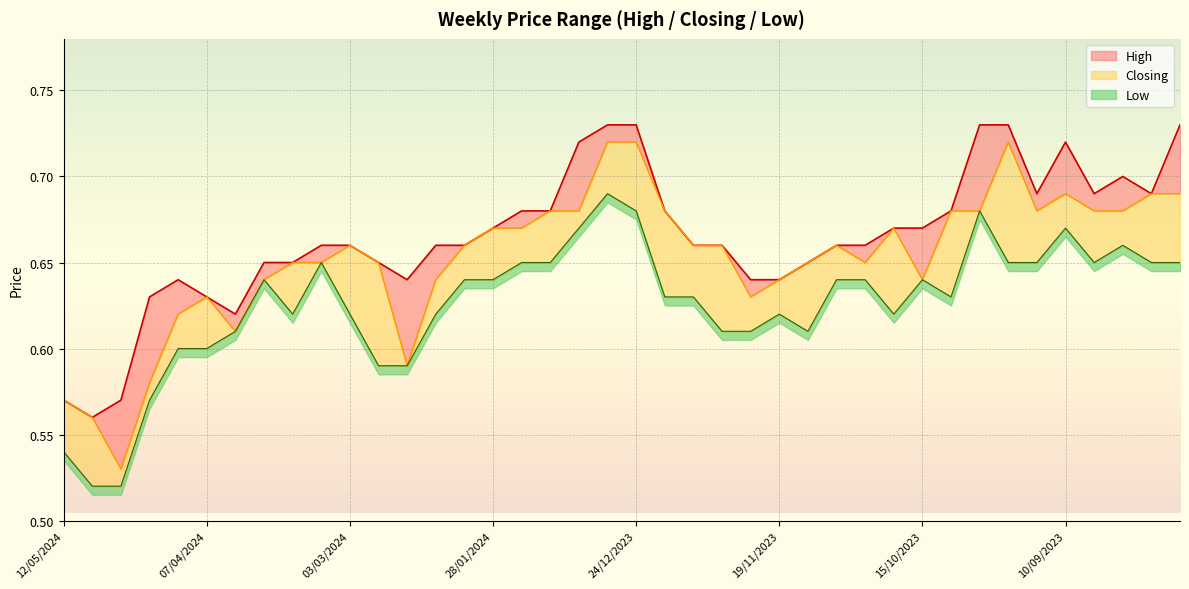

True or false: Closing and Low cross at least once.

False